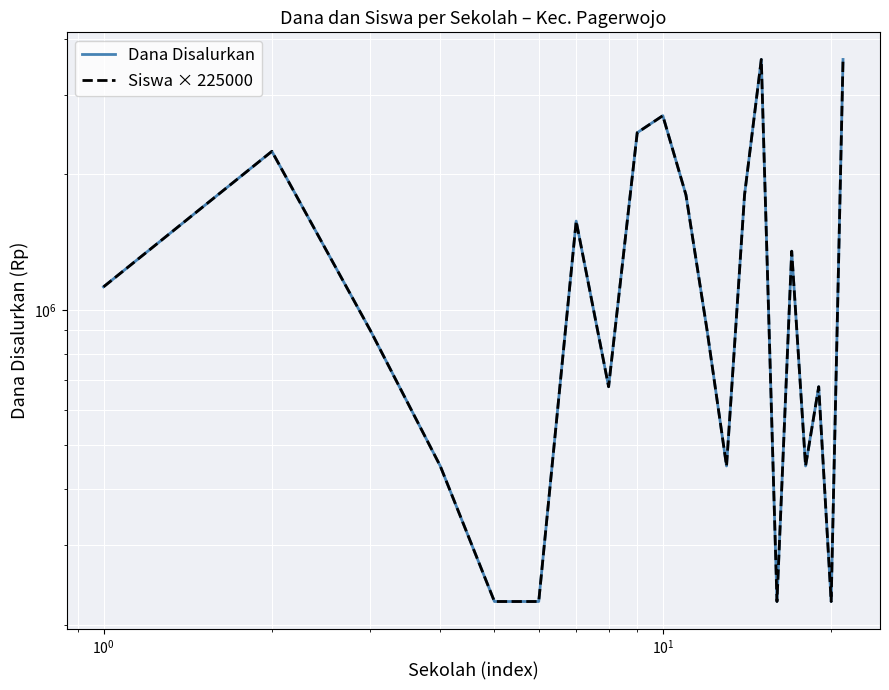

What is the difference between the second highest and second lowest values in the Dana Disalurkan series?

3375000